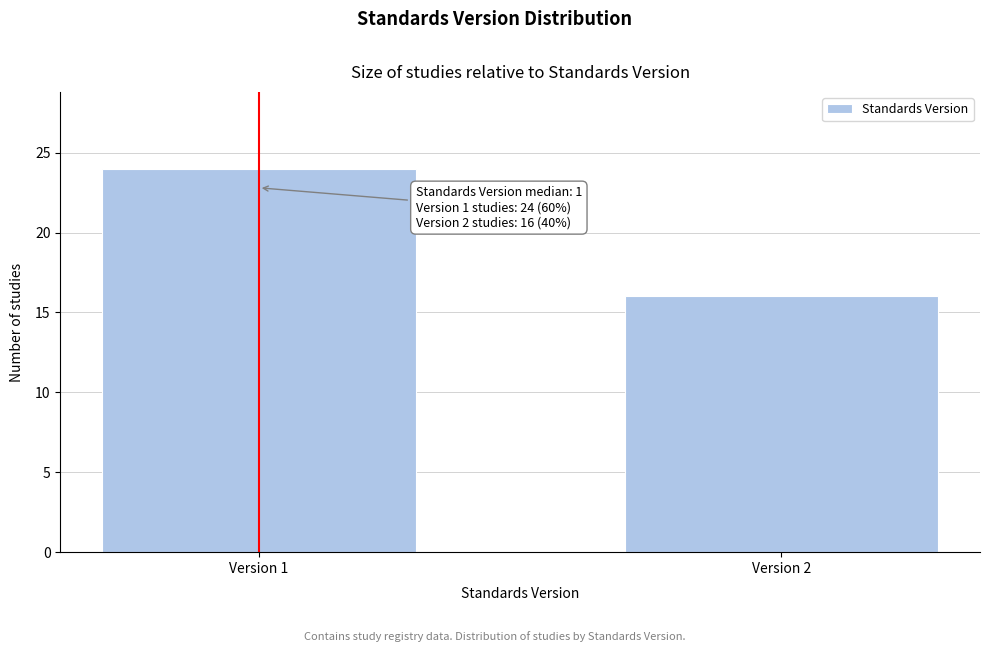

Reading left to right, what are all the values shown in this chart?

Version 1=24	Version 2=16